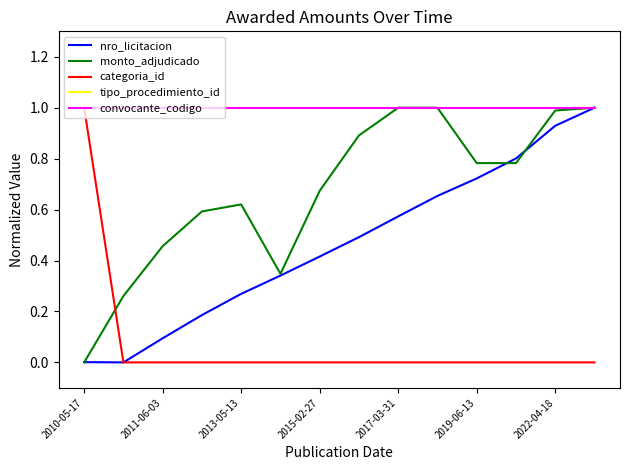

True or false: convocante_codigo and categoria_id cross at least once.

False